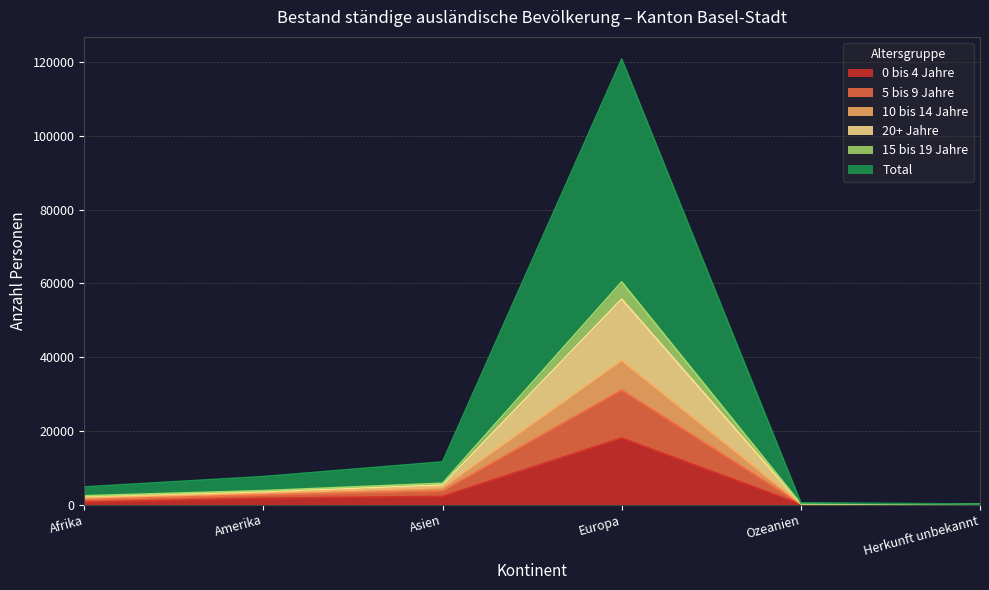

True or false: 0 bis 4 Jahre and 10 bis 14 Jahre cross at least once.

False